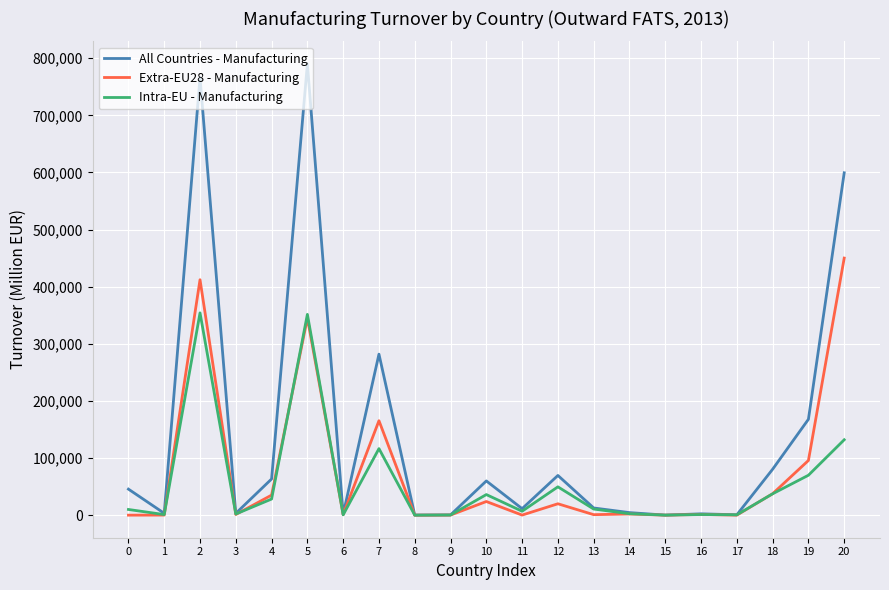

Which series has the widest spread of values?

All Countries - Manufacturing